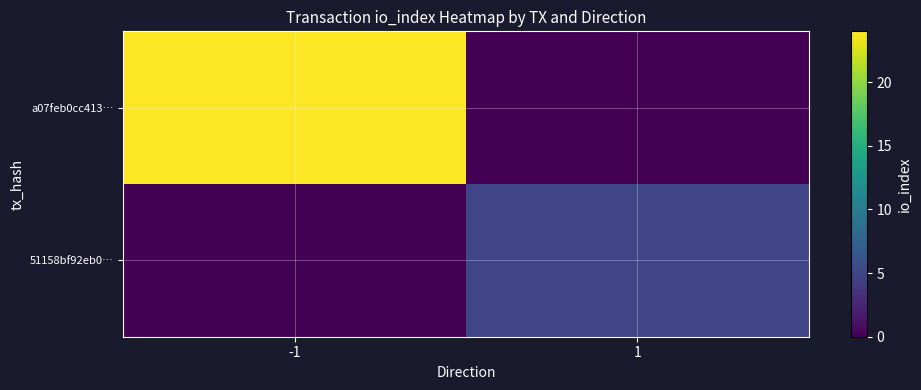

Rank the series at 1 from highest to lowest value.

51158bf92eb0…, a07feb0cc413…